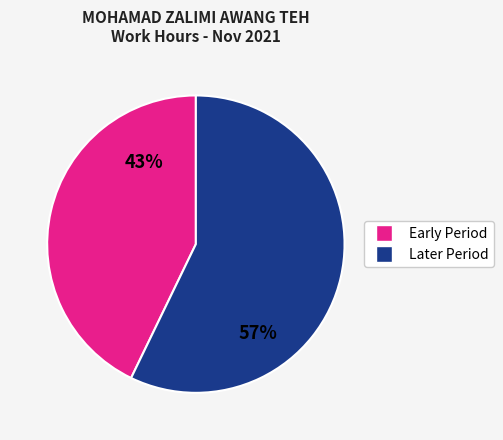

Count the number of slices in the pie.

2